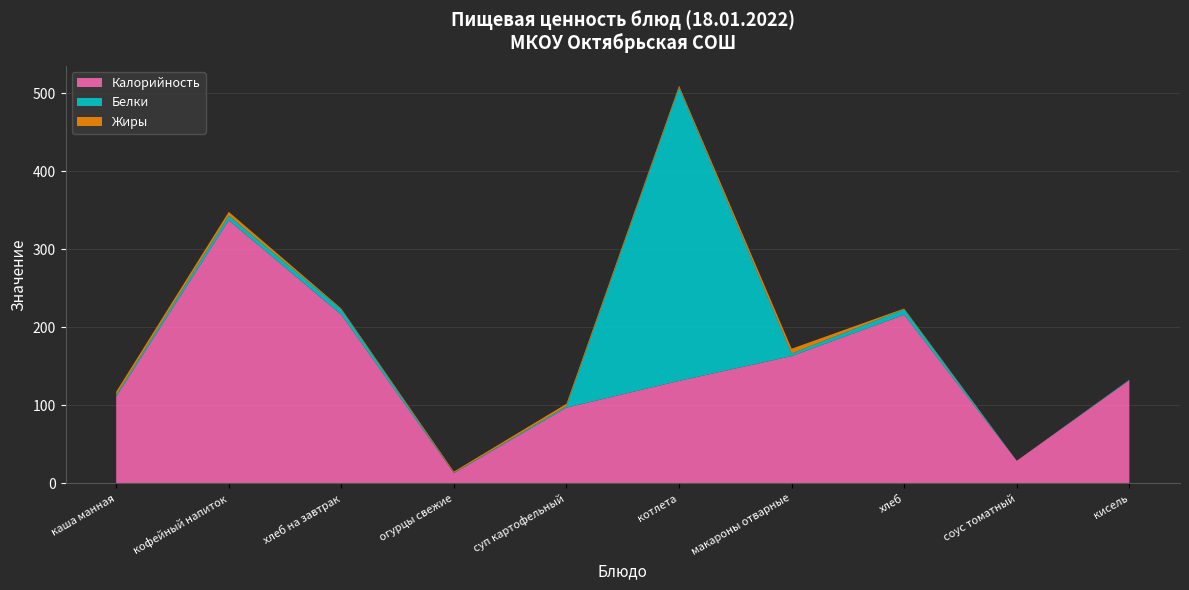

Reading left to right, transcribe all the data shown in this chart.

Калорийность: 111.0	337.0	216.0	13.0	97.0	131.2	163.0	216.0	29.0	132.0
Белки: 2.4	6.0	7.0	0.6	2.0	375.8	3.4	7.0	0.0	0.8
Жиры: 4.0	4.8	1.0	1.5	3.0	2.4	6.1	1.0	0.0	0.1